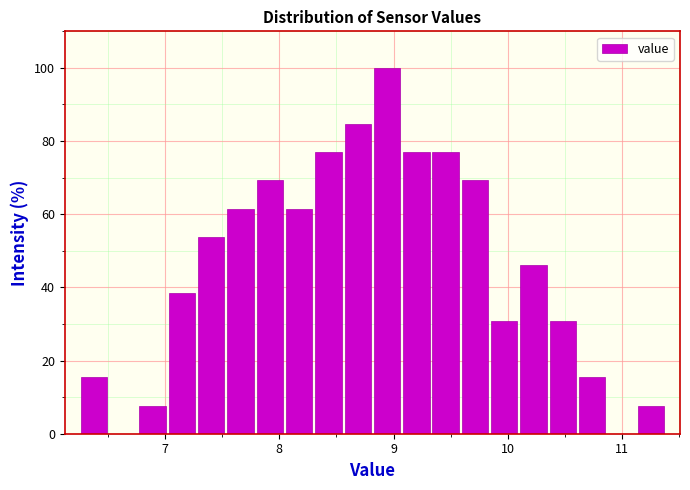

Read against the x-axis, roughly where is the centre of the tallest bar?

8.9